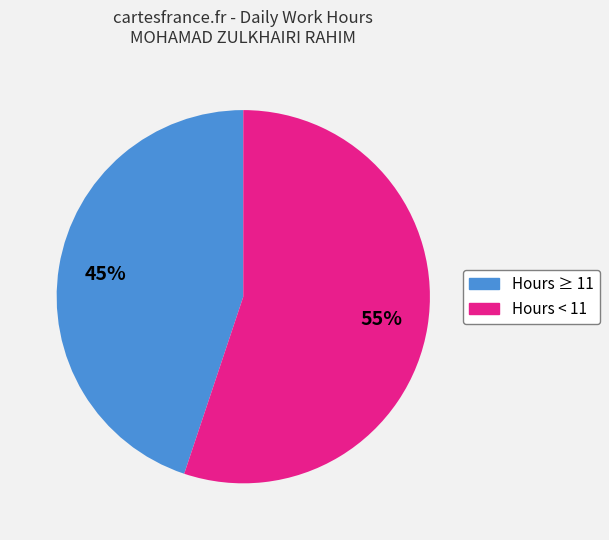

To the nearest percent, what is the average slice percentage?

50%